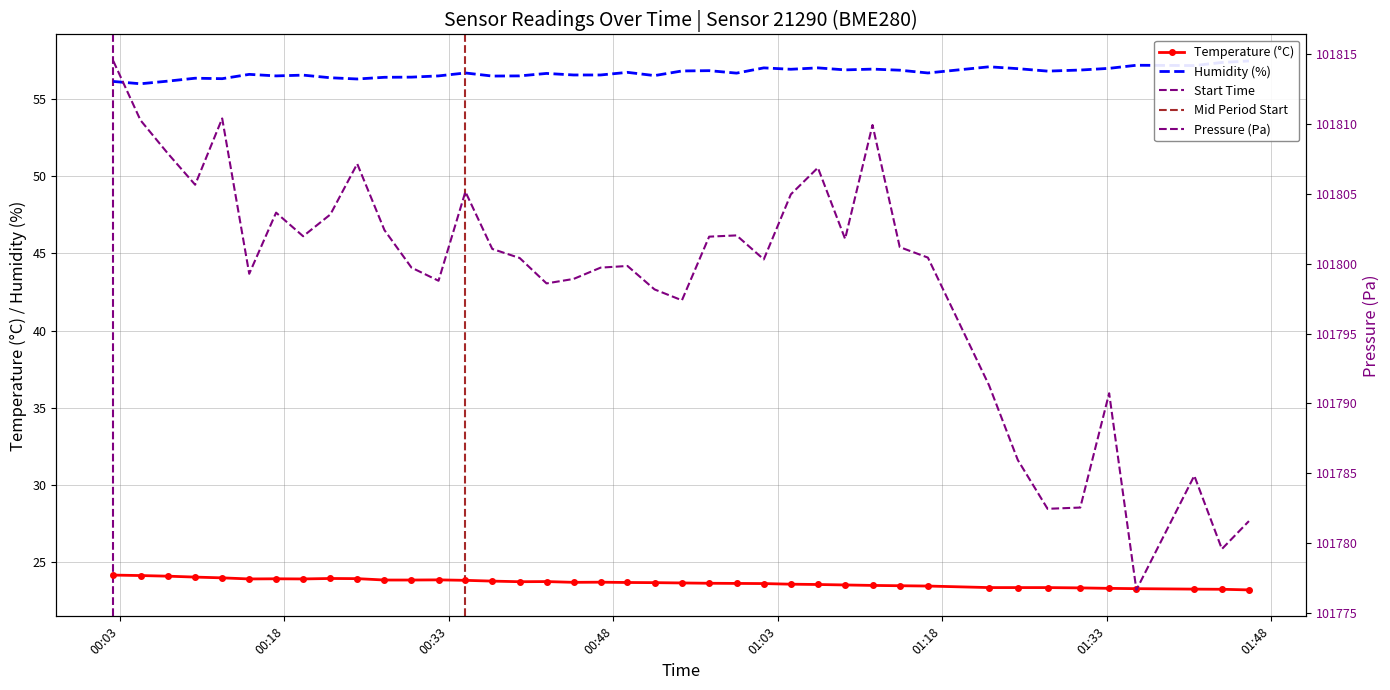

True or false: Temperature (°C) has more than 1 points higher than both neighbors.

True